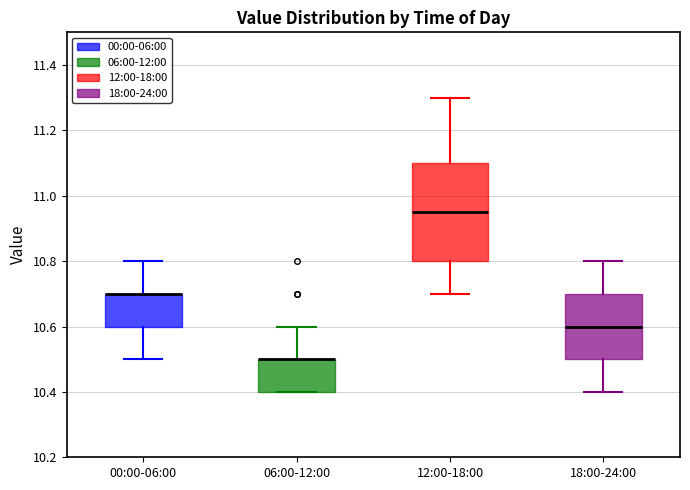

Where does the upper whisker of the box for 06:00-12:00 end on the y-axis? The values are not printed on the chart, so give them approximately, as read against the axis.

10.60